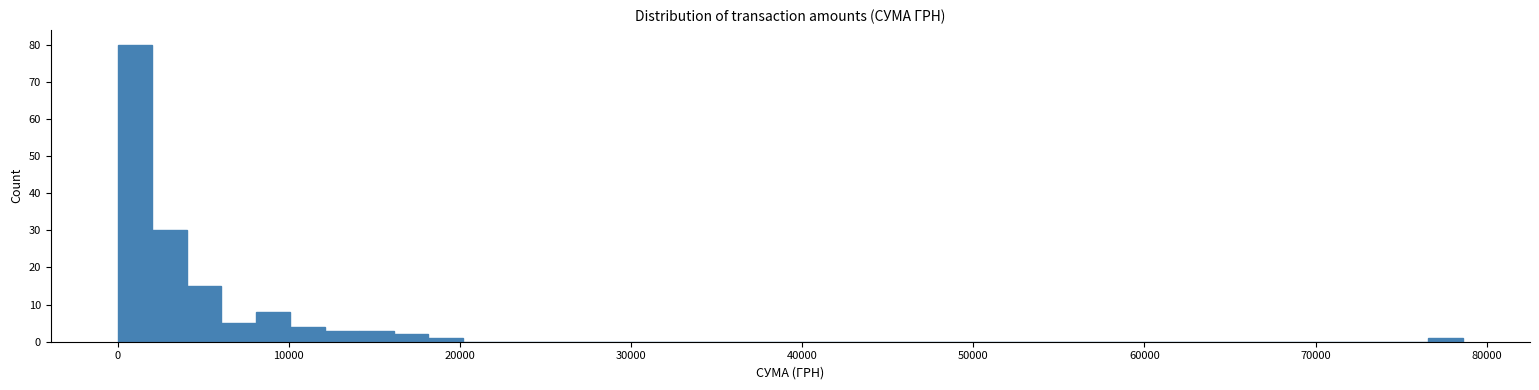

Around what value on the x-axis is the tallest bar? Give the approximate position of its centre, as read against the axis.

1000